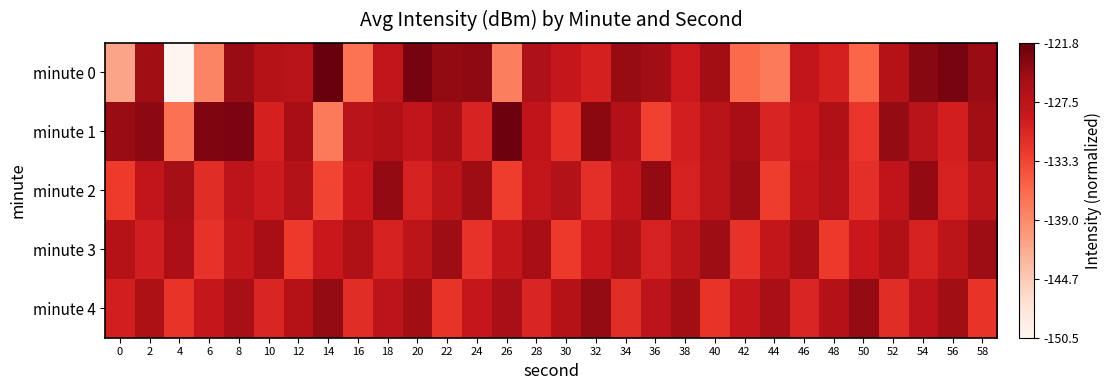

Count the number of data series in this chart.

5